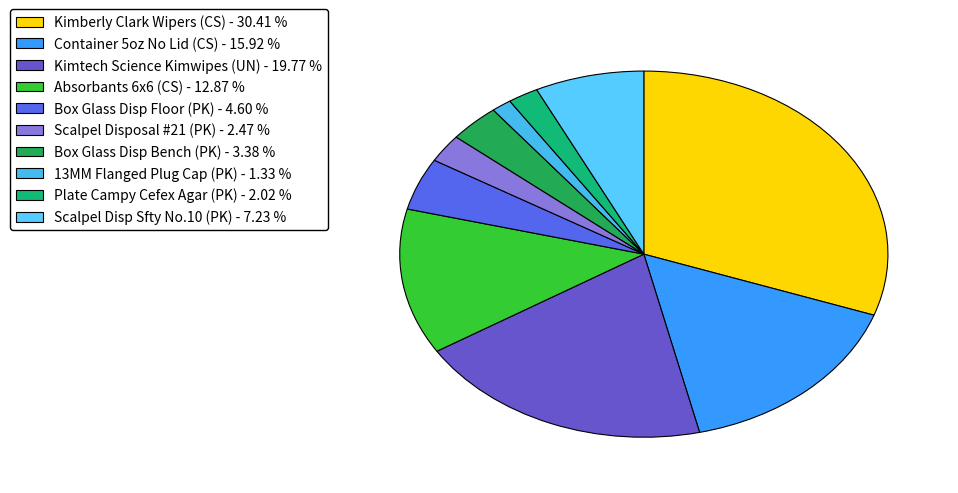

Which slice is the smallest?

13MM Flanged Plug Cap (PK)